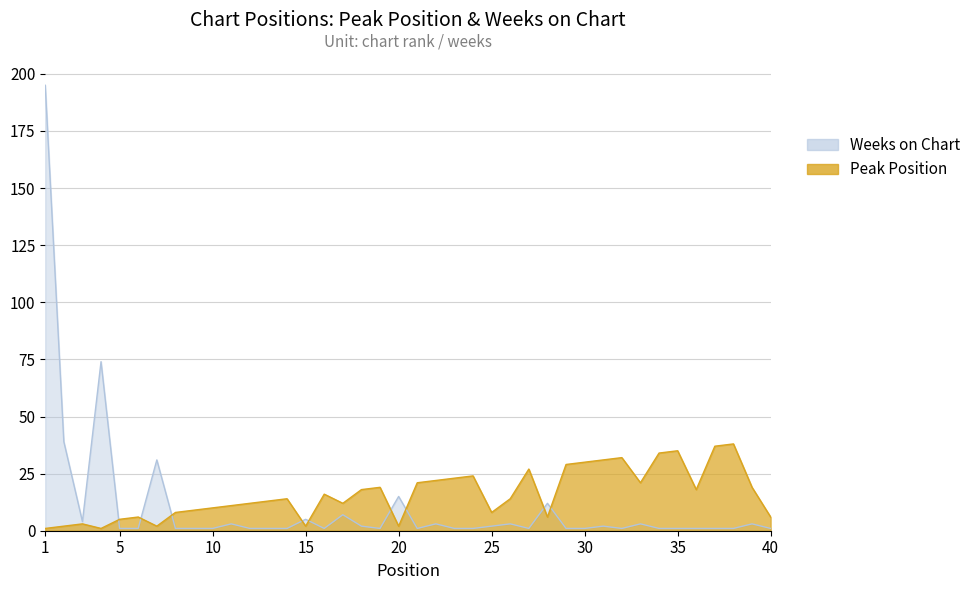

Does the chart display data point markers on the line(s)?

No